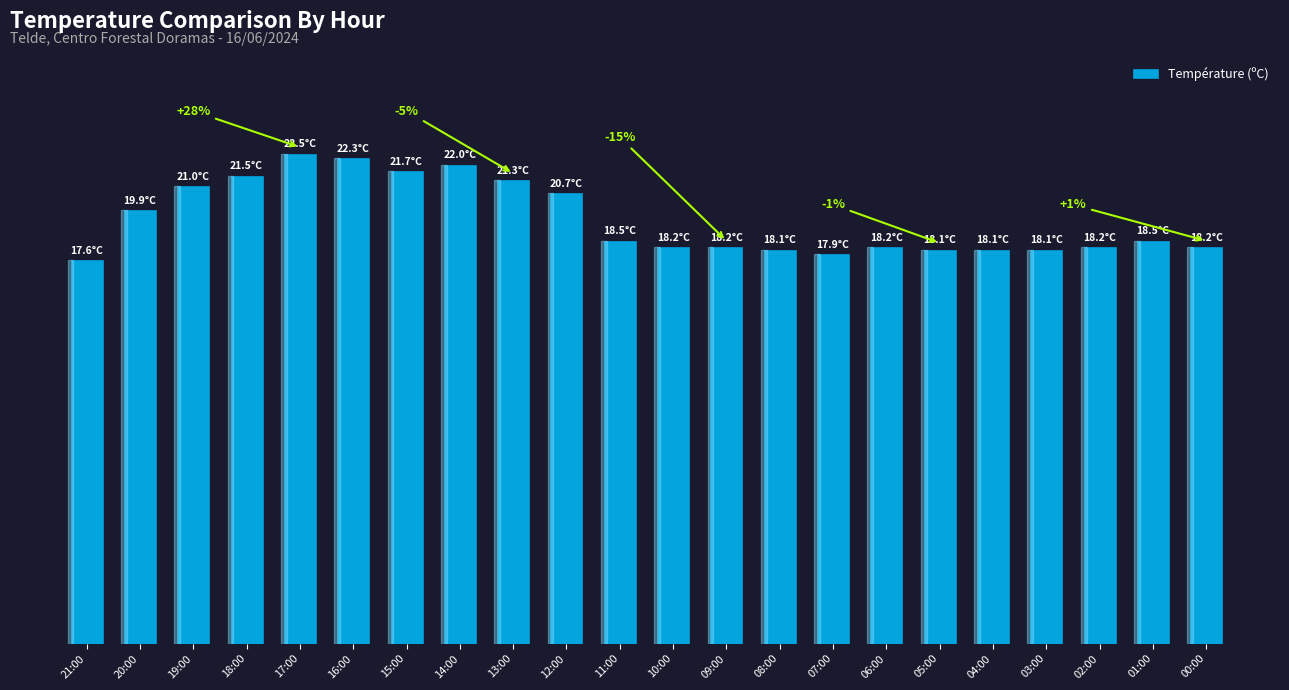

Does the chart contain any negative values?

No